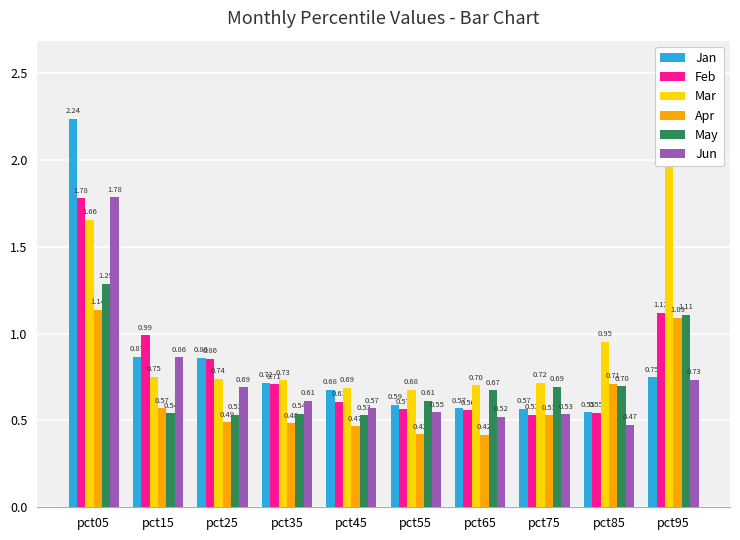

Reading right to left, extract all data points from this chart.

Jan: 0.7	0.5	0.6	0.6	0.6	0.7	0.7	0.9	0.9	2.2
Feb: 1.1	0.5	0.5	0.6	0.6	0.6	0.7	0.9	1.0	1.8
Mar: 2.3	1.0	0.7	0.7	0.7	0.7	0.7	0.7	0.8	1.7
Apr: 1.1	0.7	0.5	0.4	0.4	0.5	0.5	0.5	0.6	1.1
May: 1.1	0.7	0.7	0.7	0.6	0.5	0.5	0.5	0.5	1.3
Jun: 0.7	0.5	0.5	0.5	0.5	0.6	0.6	0.7	0.9	1.8